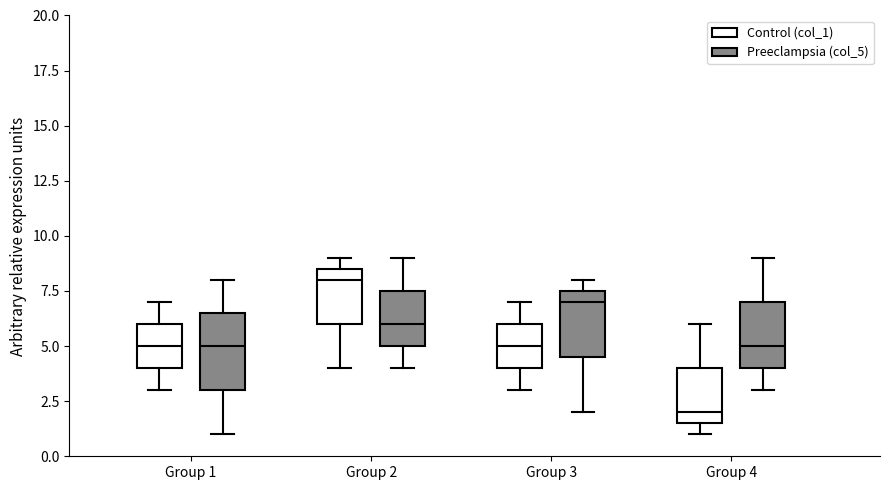

Which box's median line is the highest?

Group 2 (Control (col_1))